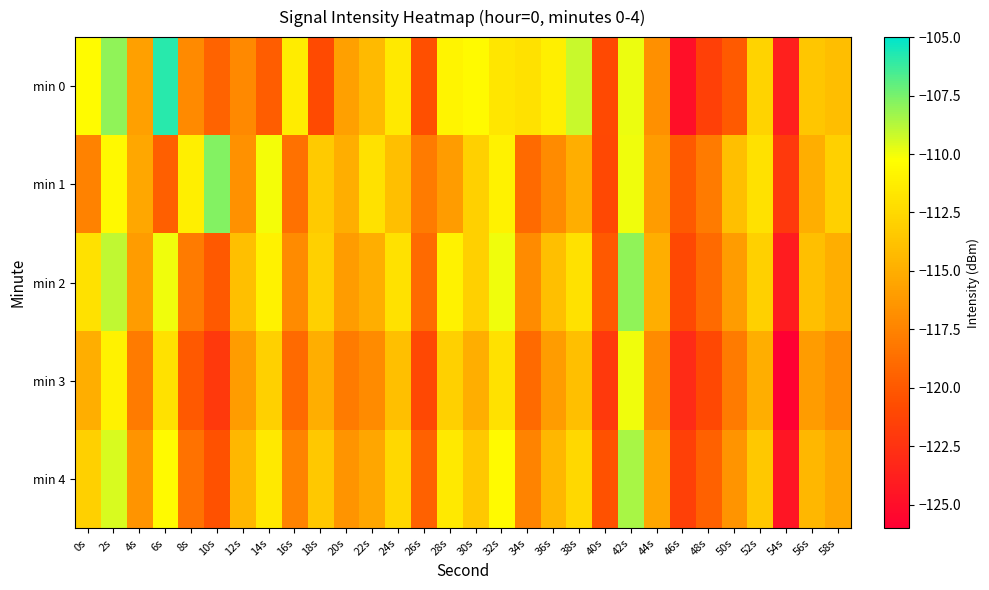

What is the greatest value displayed?

-105.9